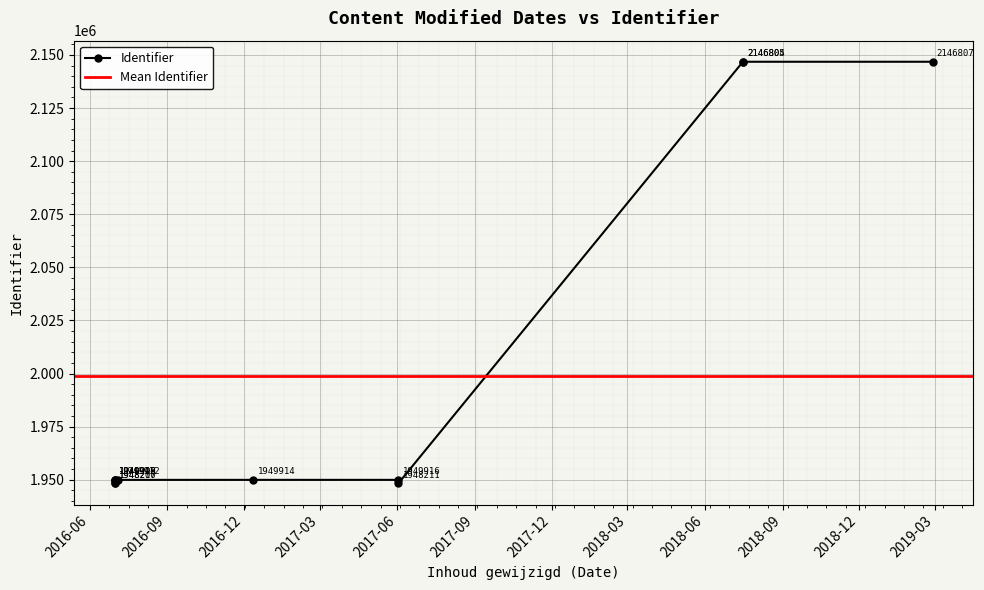

What is the approximate value at 2016-07-01?

1948210